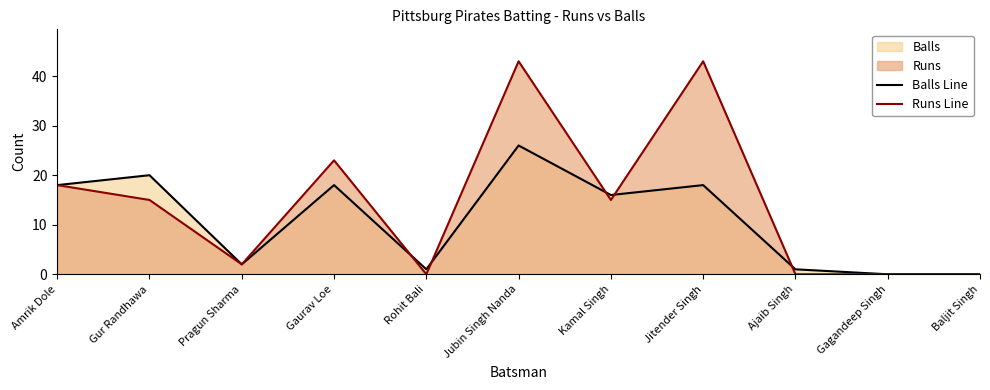

Reading left to right, what are all the values shown in this chart?

Balls Line: Amrik Dole=18	Gur Randhawa=20	Pragun Sharma=2	Gaurav Loe=18	Rohit Bali=1	Jubin Singh Nanda=26	Kamal Singh=16	Jitender Singh=18	Ajaib Singh=1	Gagandeep Singh=0	Baljit Singh=0
Runs Line: Amrik Dole=18	Gur Randhawa=15	Pragun Sharma=2	Gaurav Loe=23	Rohit Bali=0	Jubin Singh Nanda=43	Kamal Singh=15	Jitender Singh=43	Ajaib Singh=0	Gagandeep Singh=0	Baljit Singh=0